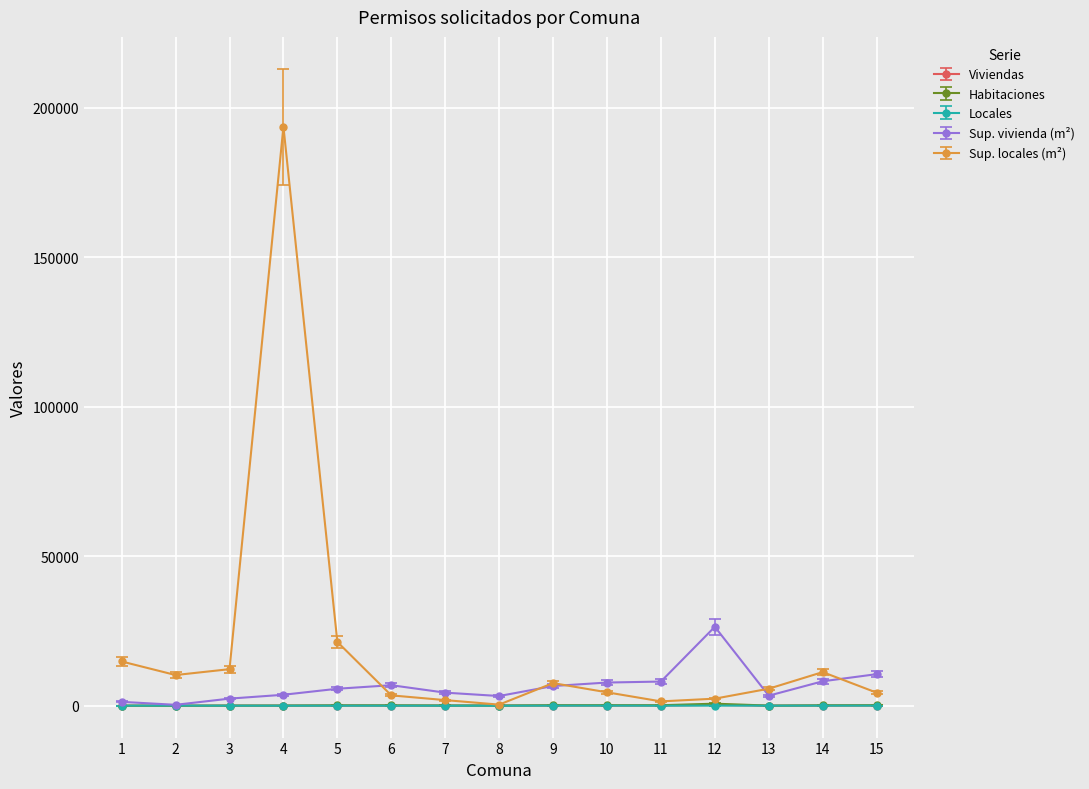

What is the difference between the Sup. locales (m²) values at 5 and 12?

18976